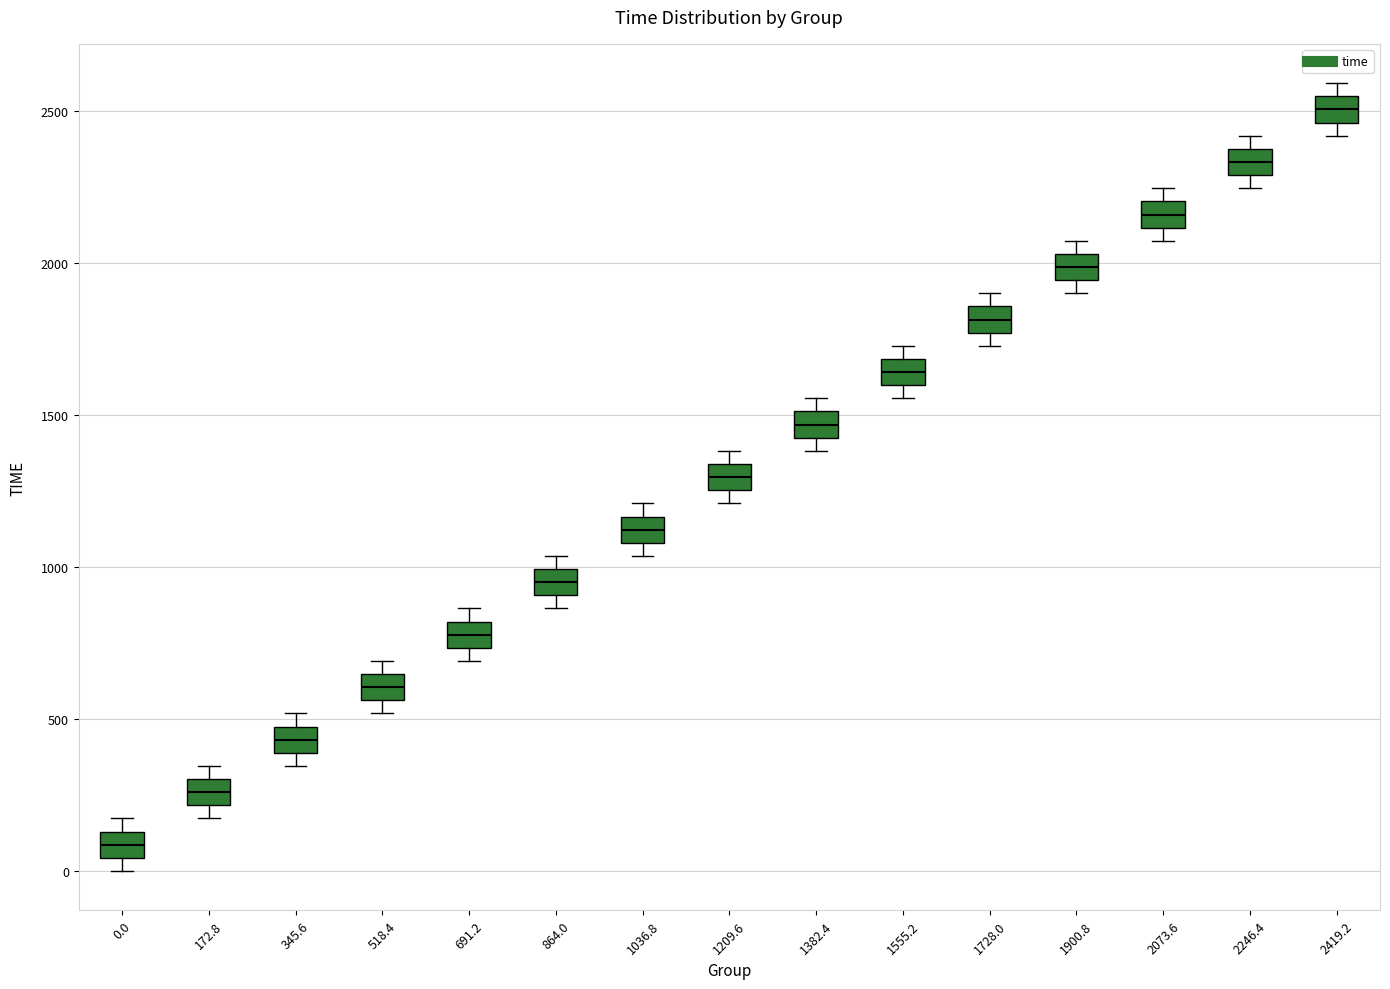

Which box's median line is the lowest?

0.0